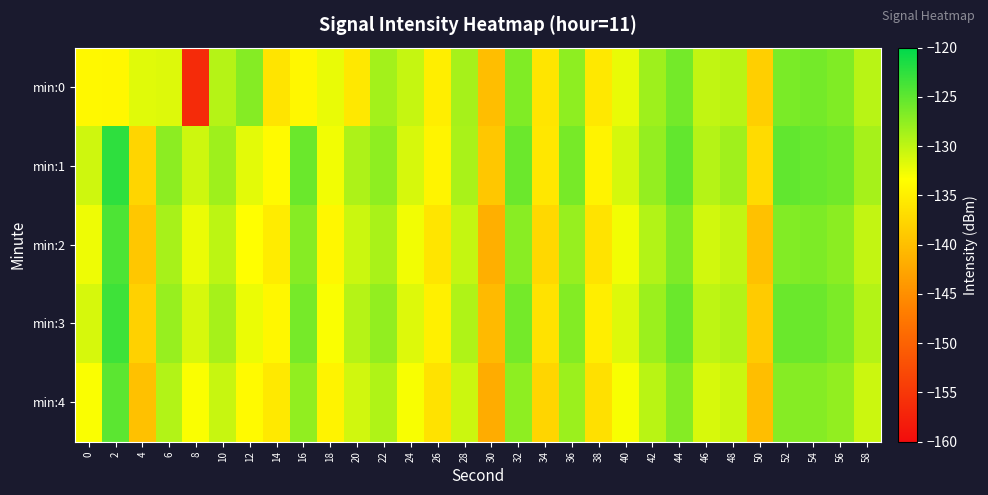

Which label corresponds to the smallest value in the chart?

8